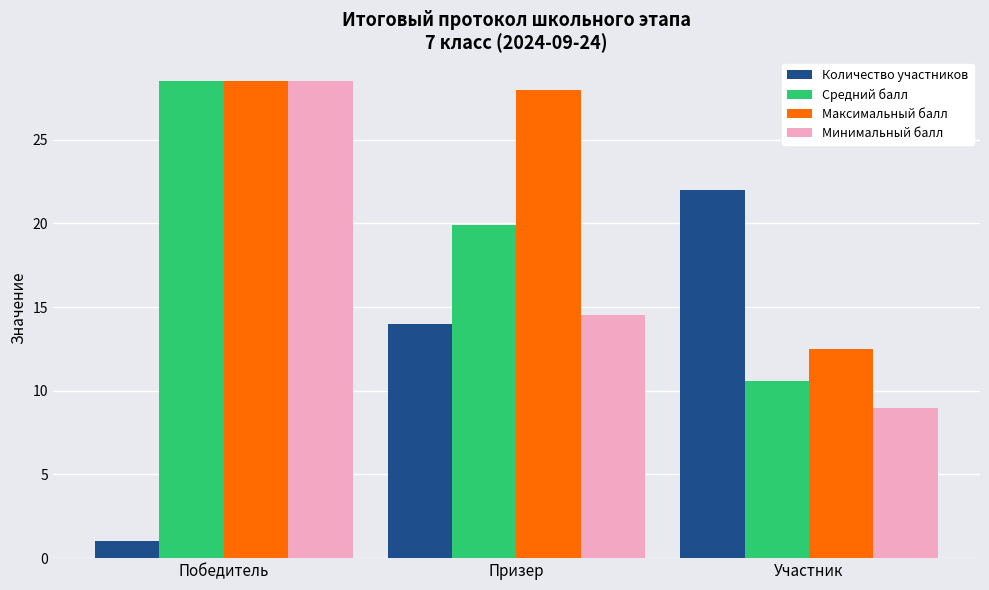

Does the chart contain any negative values?

No